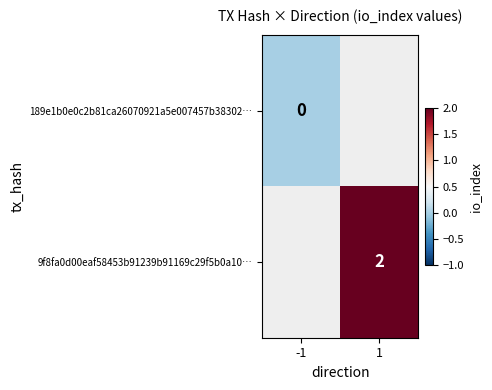

True or false: 9f8fa0d00eaf58453b91239b91169c29f5b0a10… has a value of 2 at 1.

True